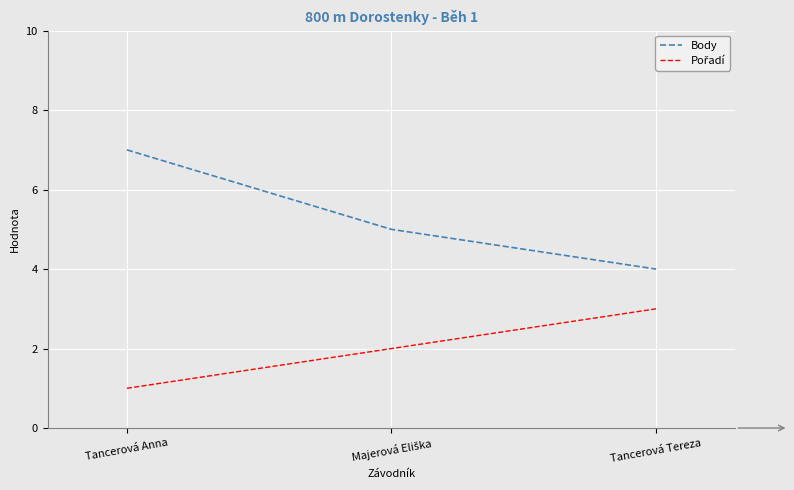

Which series has the largest total across all categories?

Body